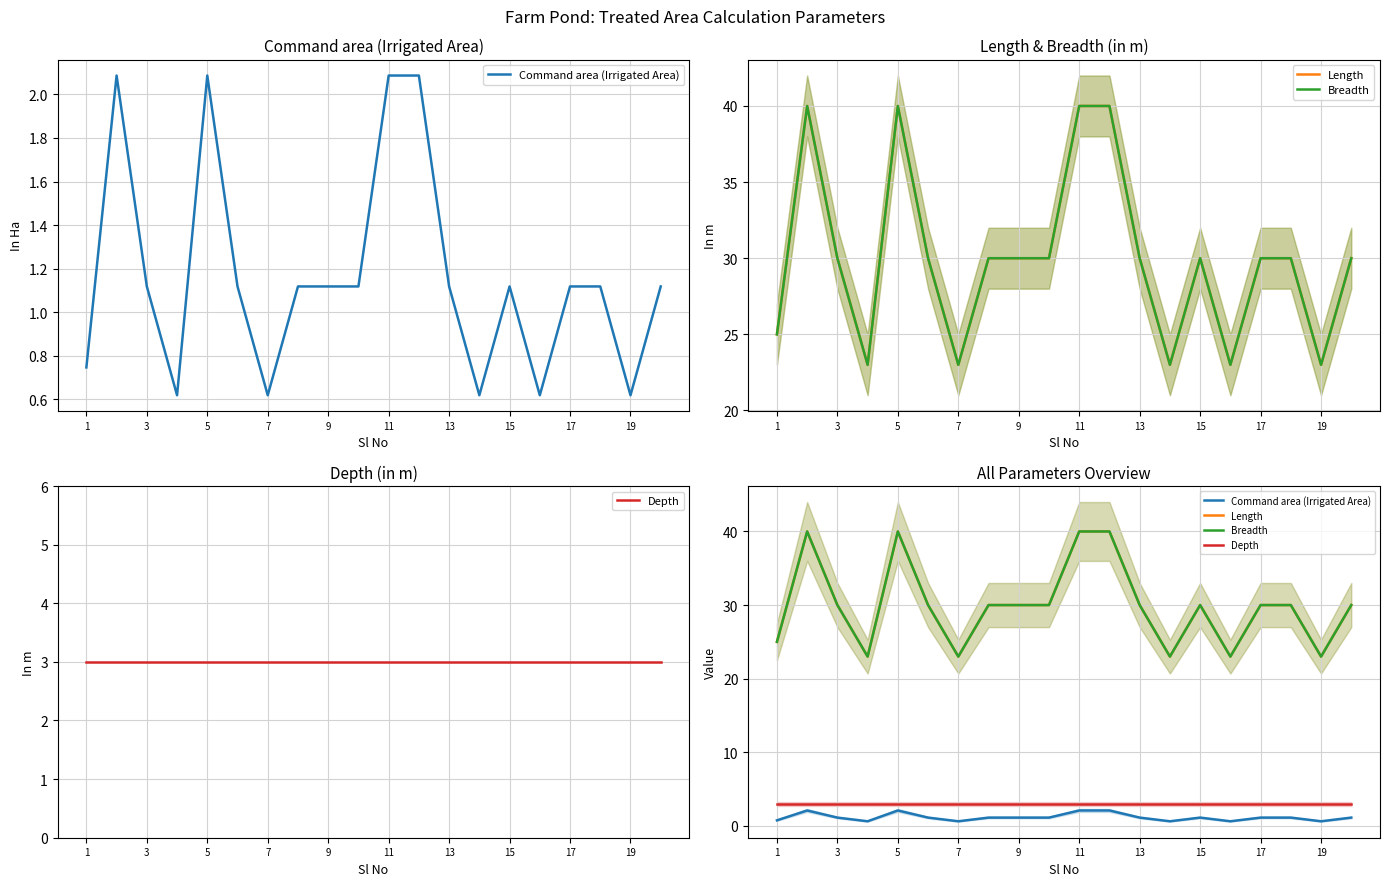

How many categories are shown in the chart?

20